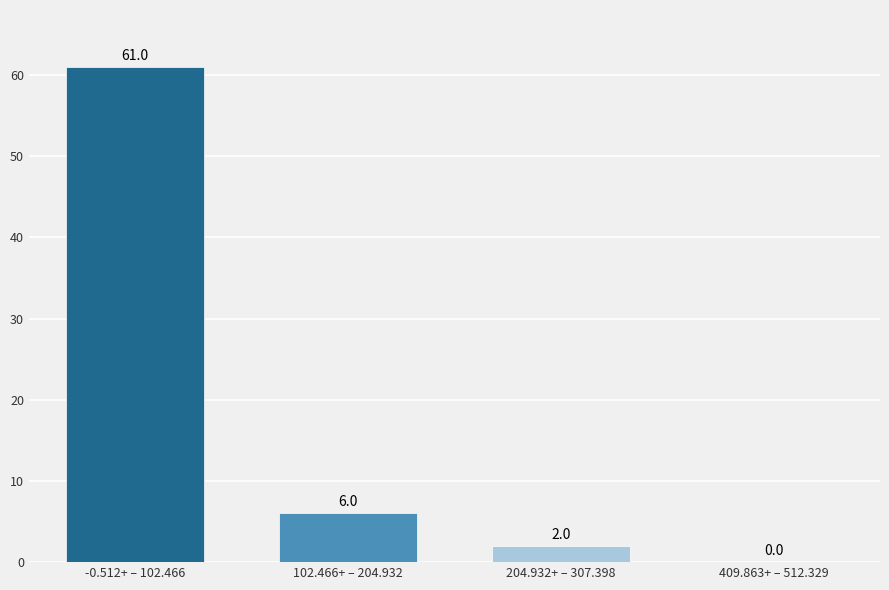

Reading right to left, extract all data points from this chart.

409.863+ – 512.329=0	204.932+ – 307.398=2	102.466+ – 204.932=6	-0.512+ – 102.466=61